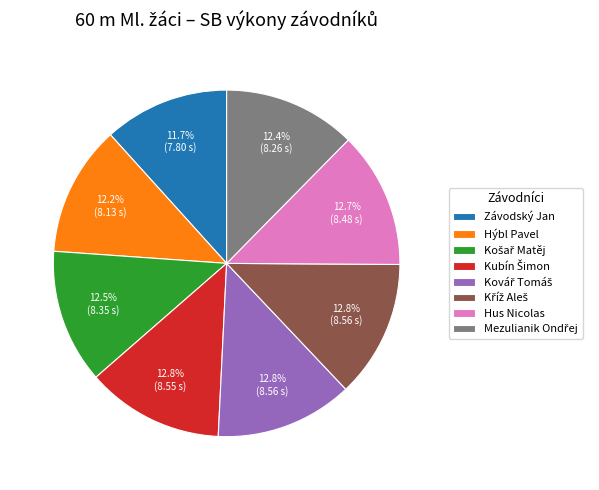

Does any single category account for the majority?

No